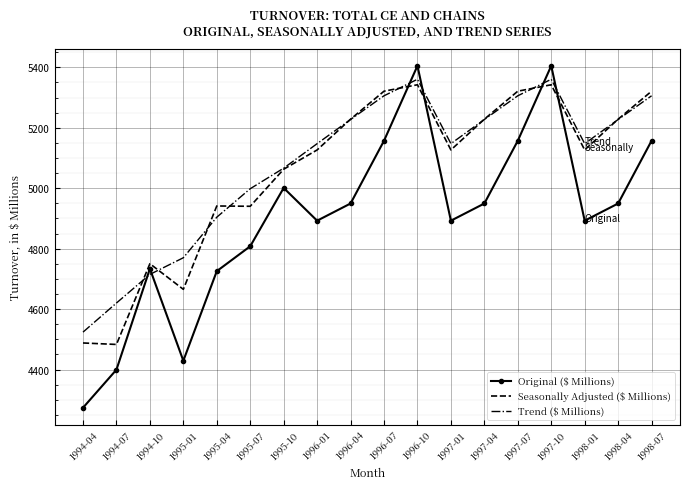

What is the spread (max minus min) of values at 1998-07?

164.0